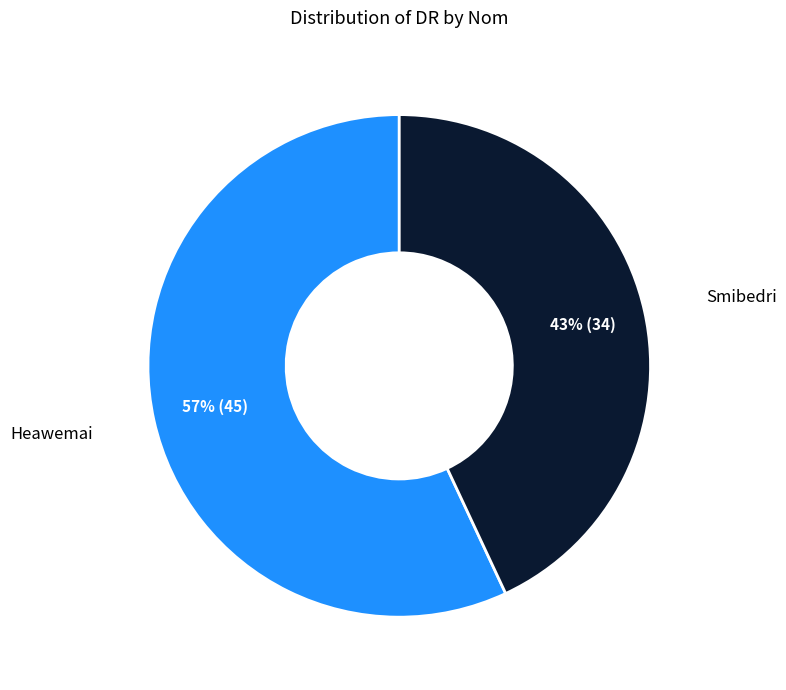

Between Heawemai and Smibedri, which is larger?

Heawemai